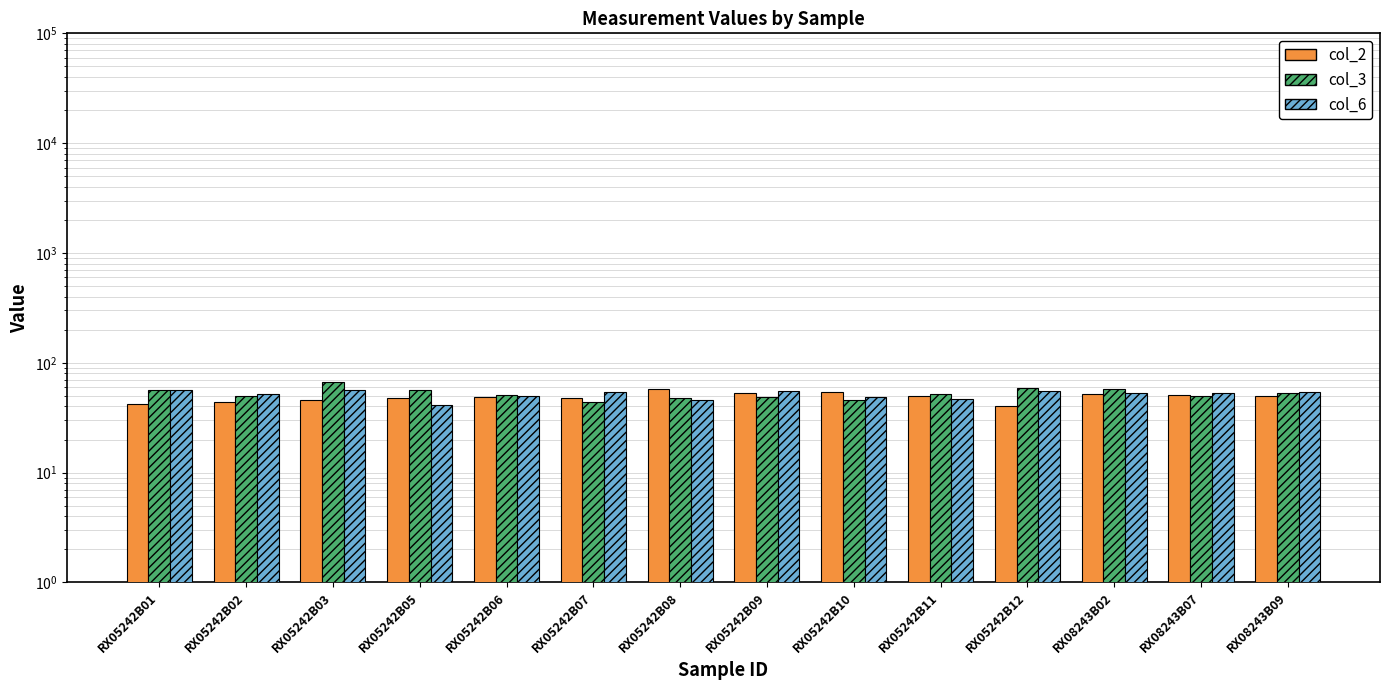

Does the chart contain any negative values?

No